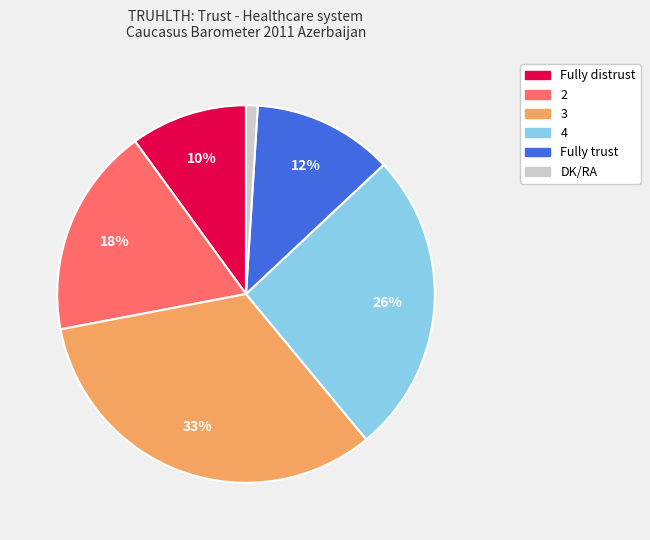

True or false: 4 accounts for 26% of the total.

True